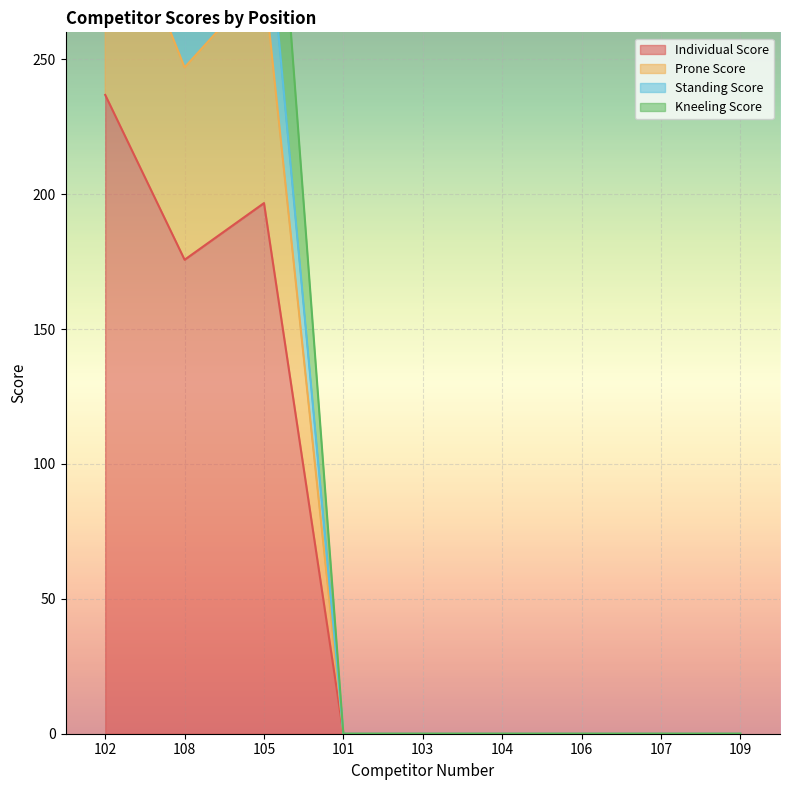

What position from the right is 105?

7